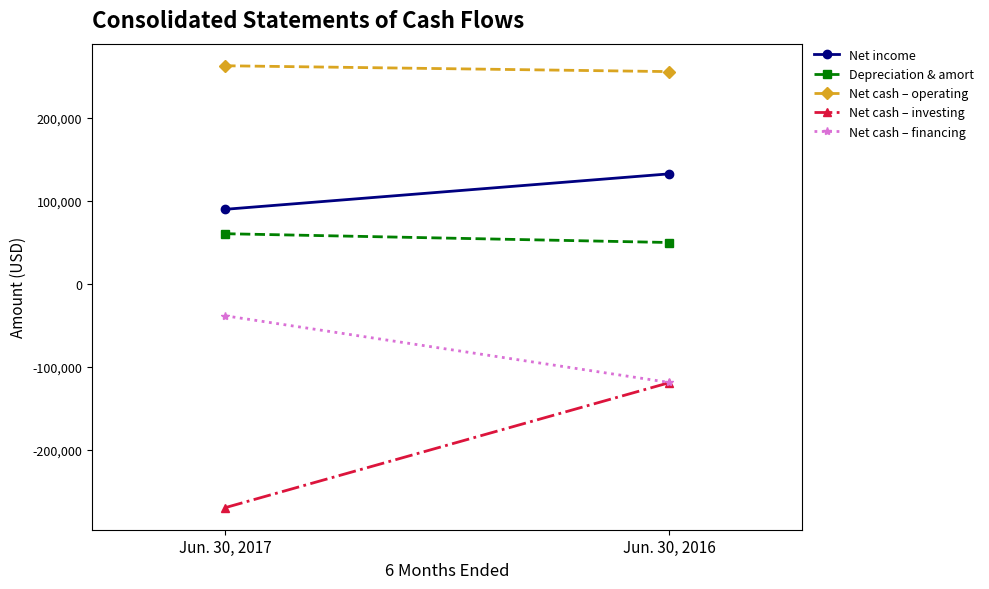

What is the minimum value shown in the chart?

-269523